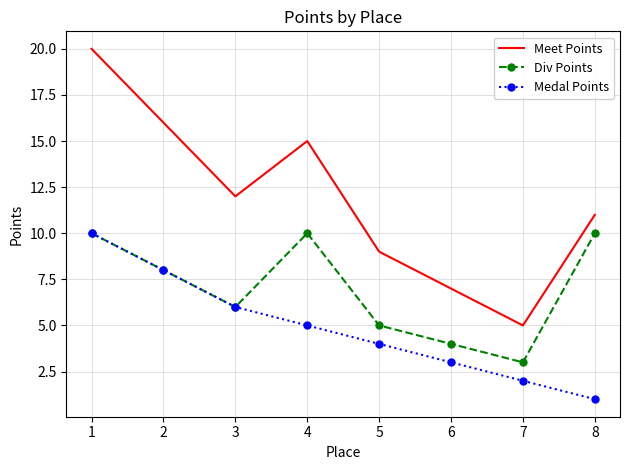

What is the smallest value displayed?

1